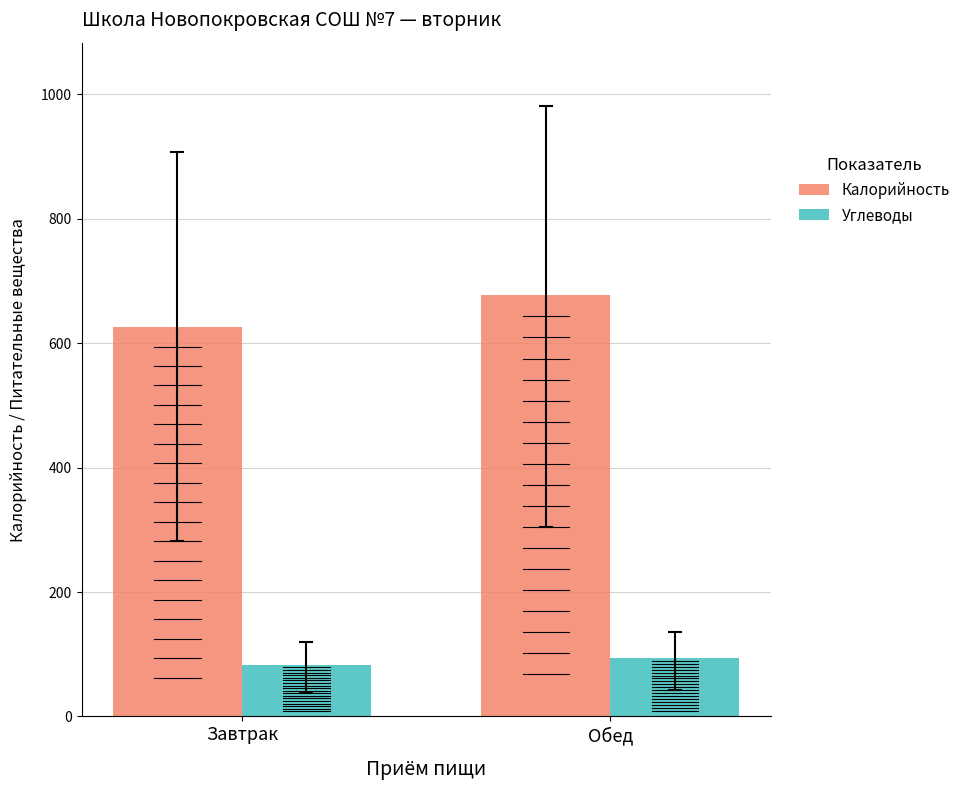

Reading left to right, list all the values displayed in this chart.

Калорийность: 626	677
Углеводы: 83	94